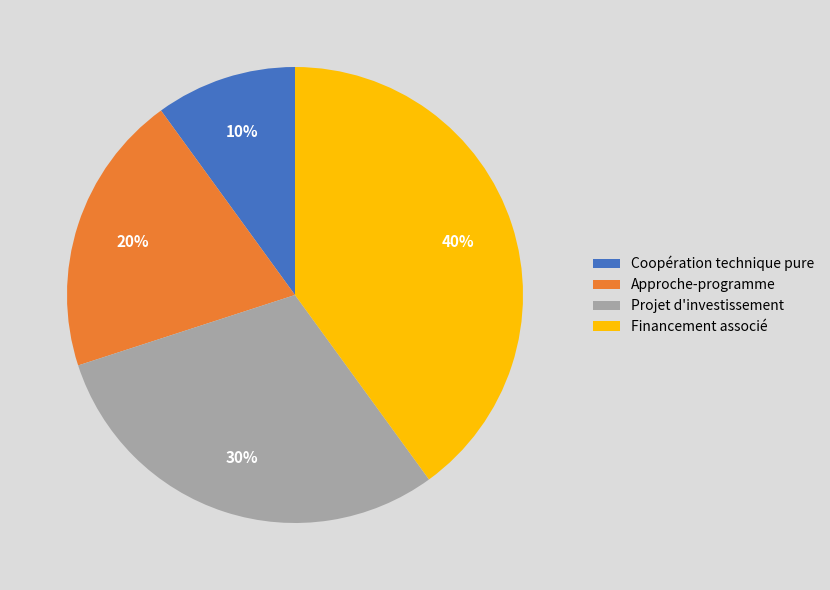

What percentage is the Approche-programme slice, to the nearest percent?

20%